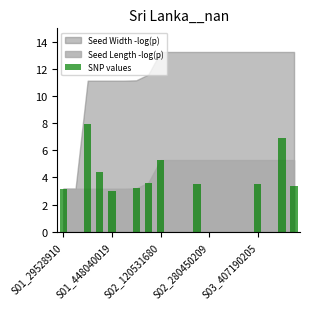

What is the maximum value shown in the chart?

8.0